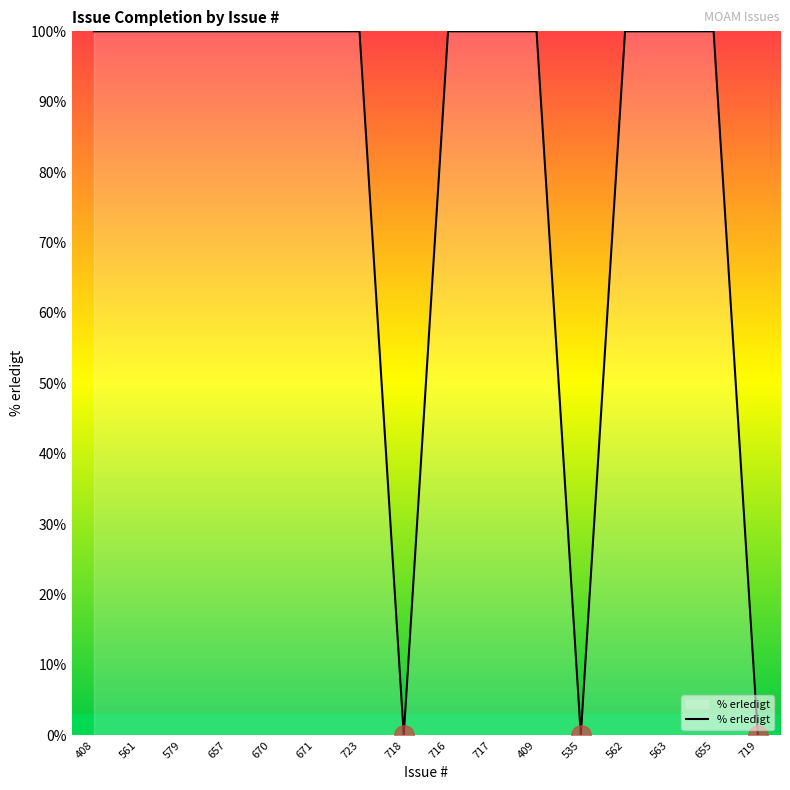

True or false: the data shows 142 at 670.

False